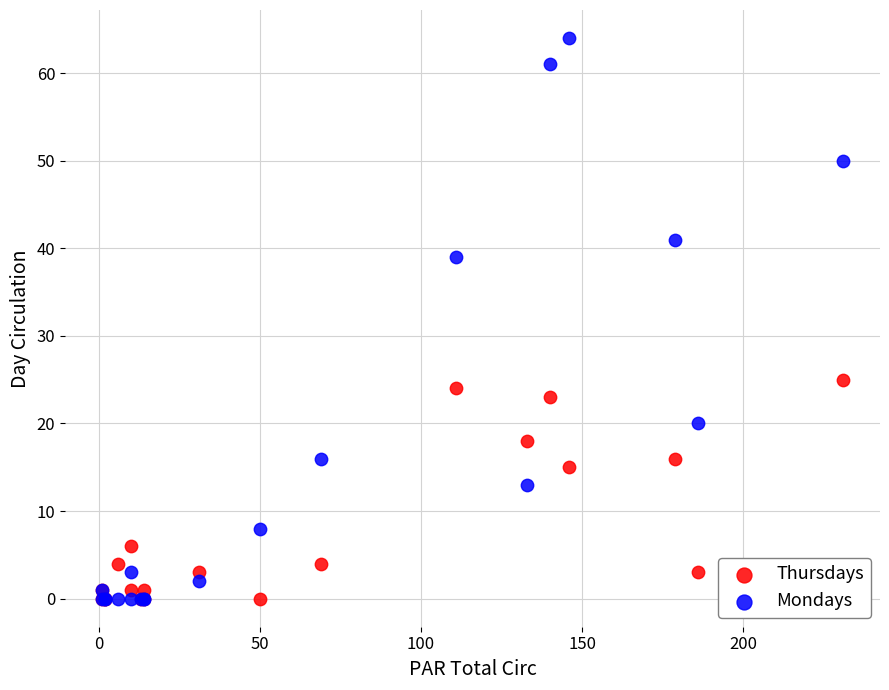

In the Thursdays series, what Y value is closest to 12?

15